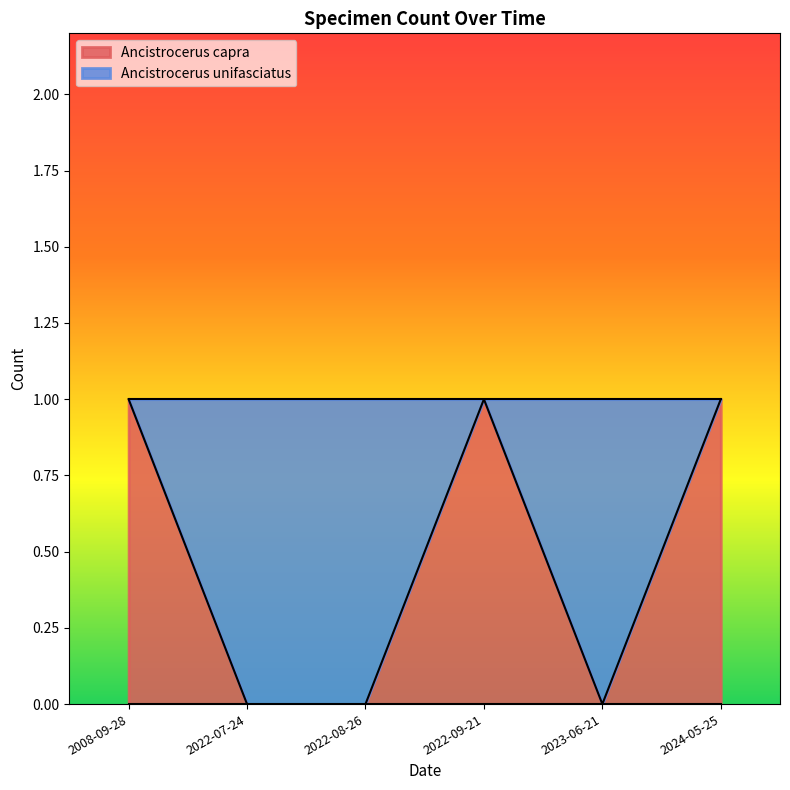

What is the value of the Ancistrocerus capra point at the 1st from the left?

1